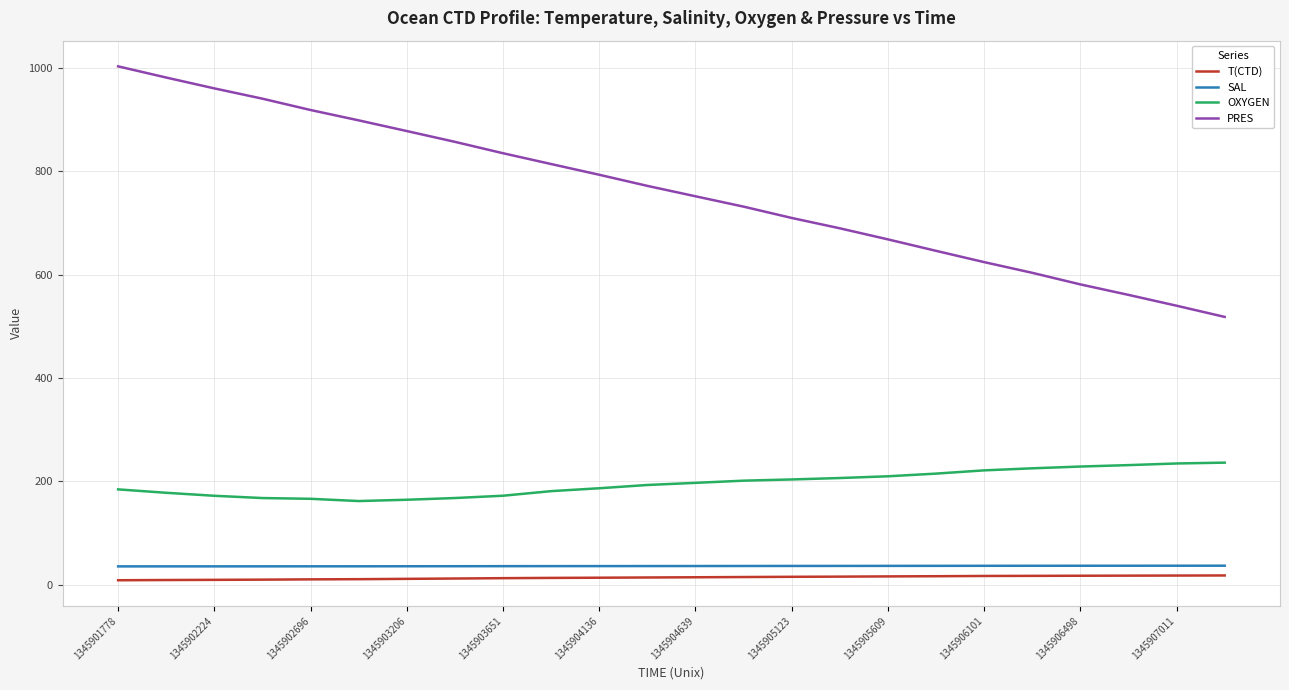

True or false: OXYGEN and PRES intersect in this chart.

False